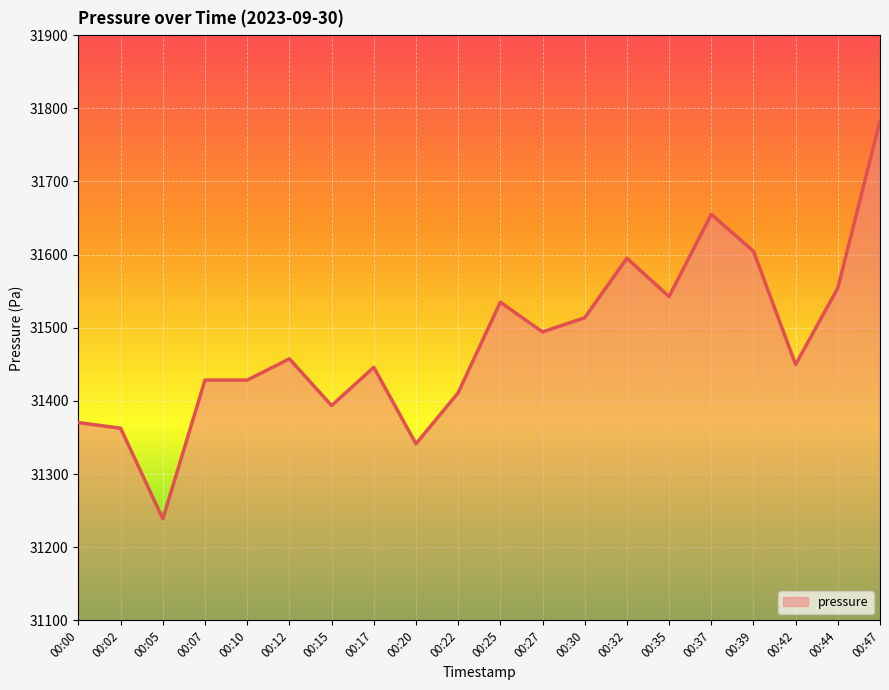

How many values are below 31457?

10